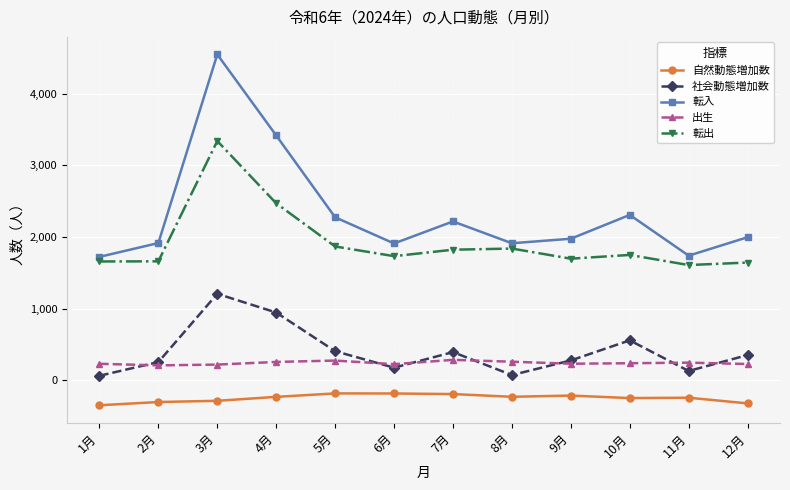

At which label is 転入 closest to 3133?

4月